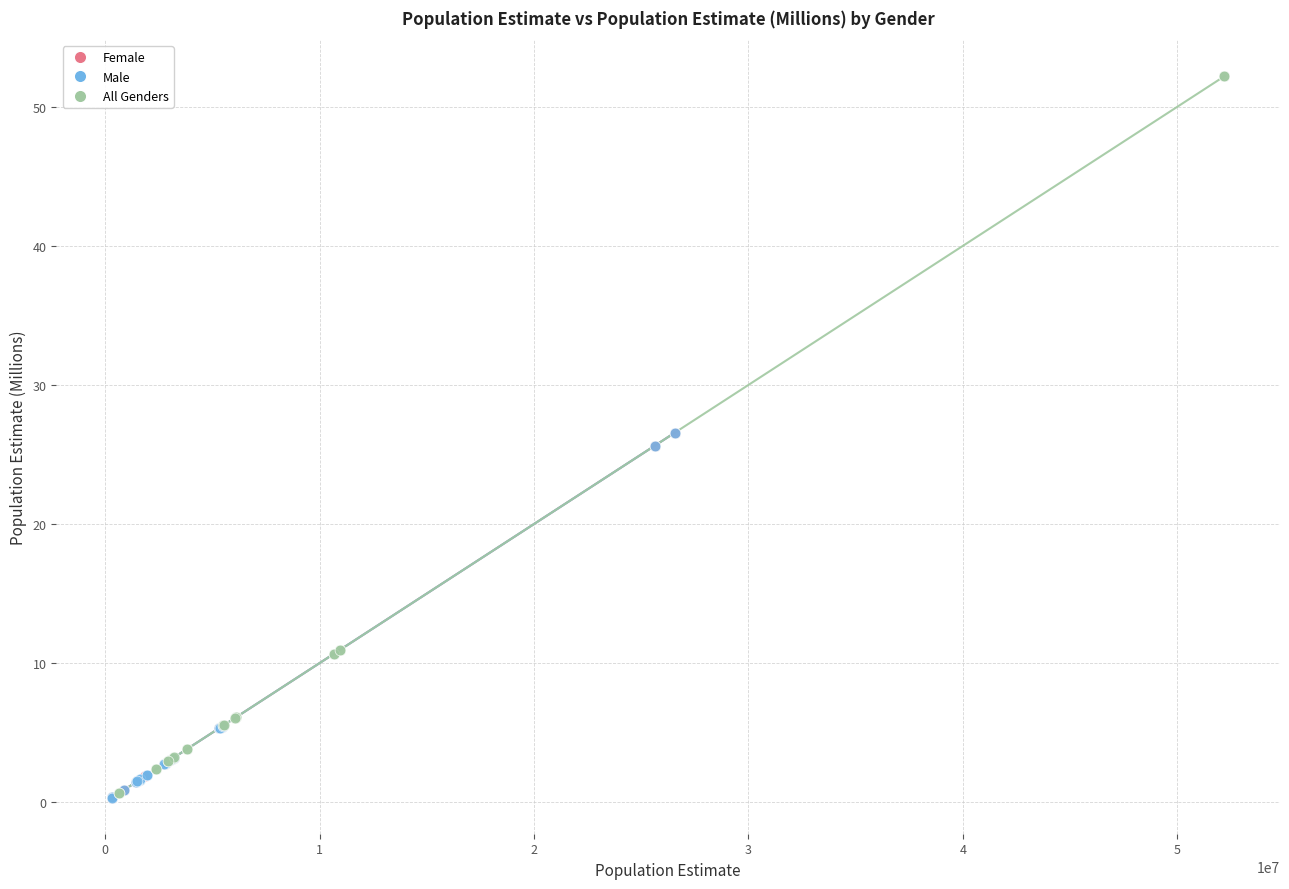

What are all the series names shown in the legend?

Female, Male, All Genders